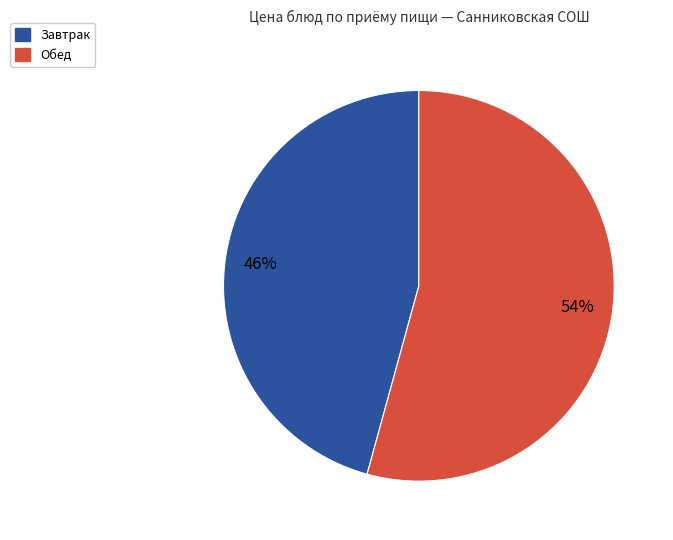

Does any single category account for the majority?

Yes